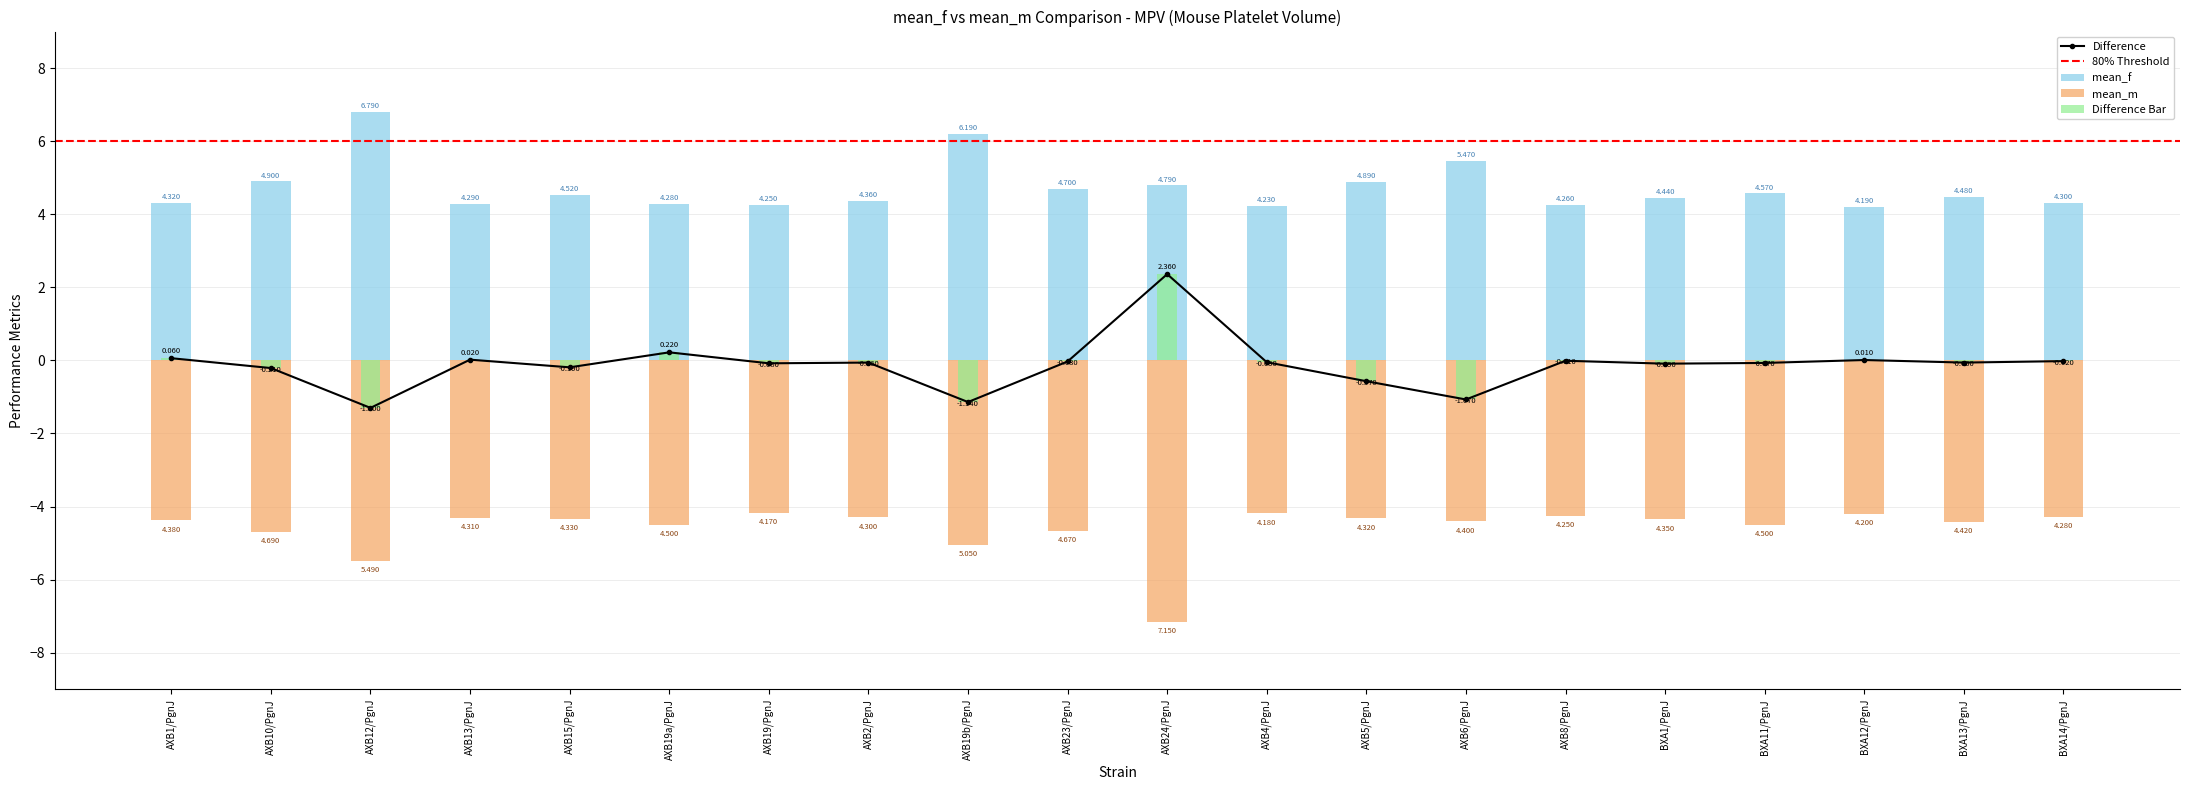

Is it true that mean_f equals 2.2 at AXB12/PgnJ?

False